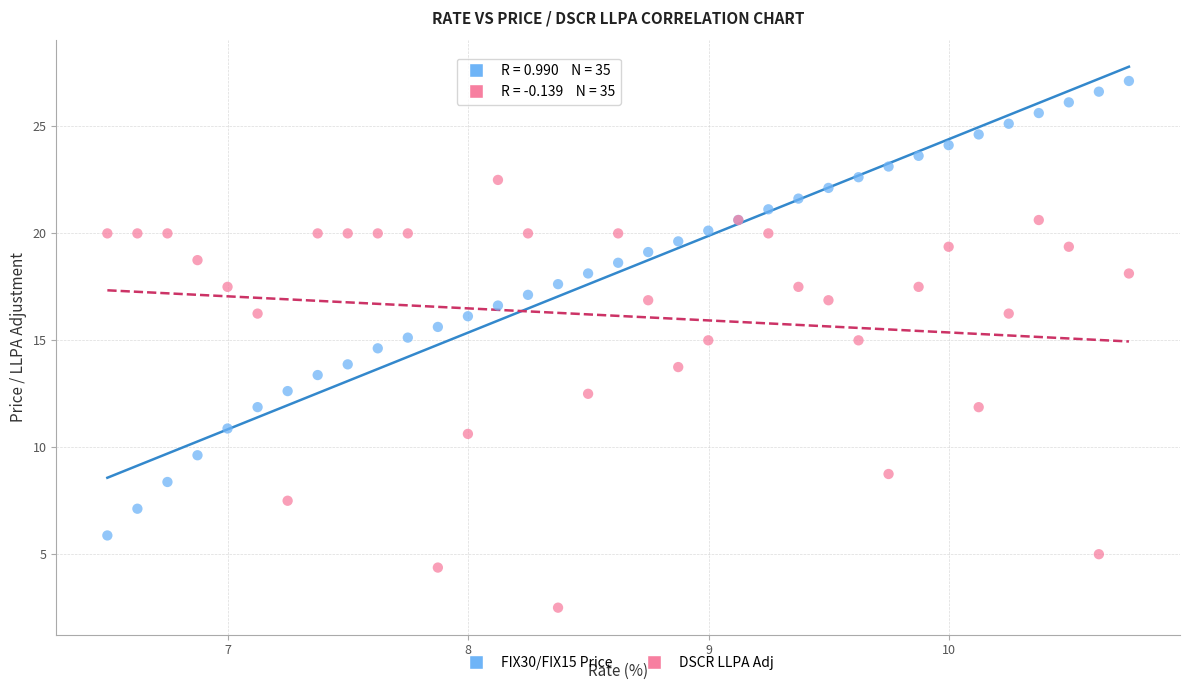

Which series contains the lowest Y value?

DSCR LLPA Adj